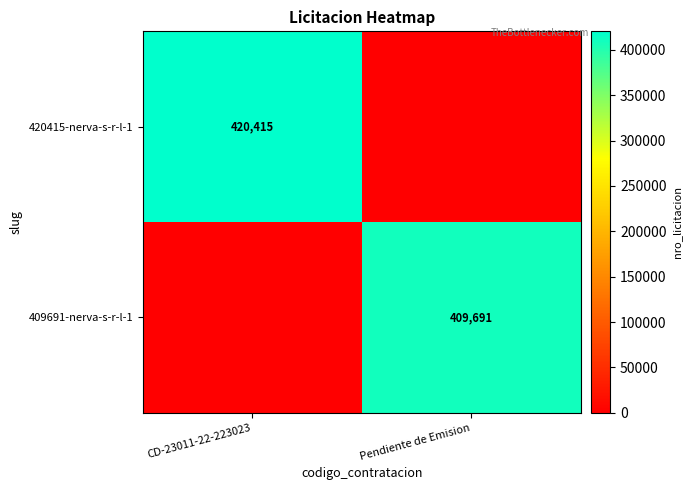

The value of 409691-nerva-s-r-l-1 at Pendiente de Emision is 409691. True or false?

True